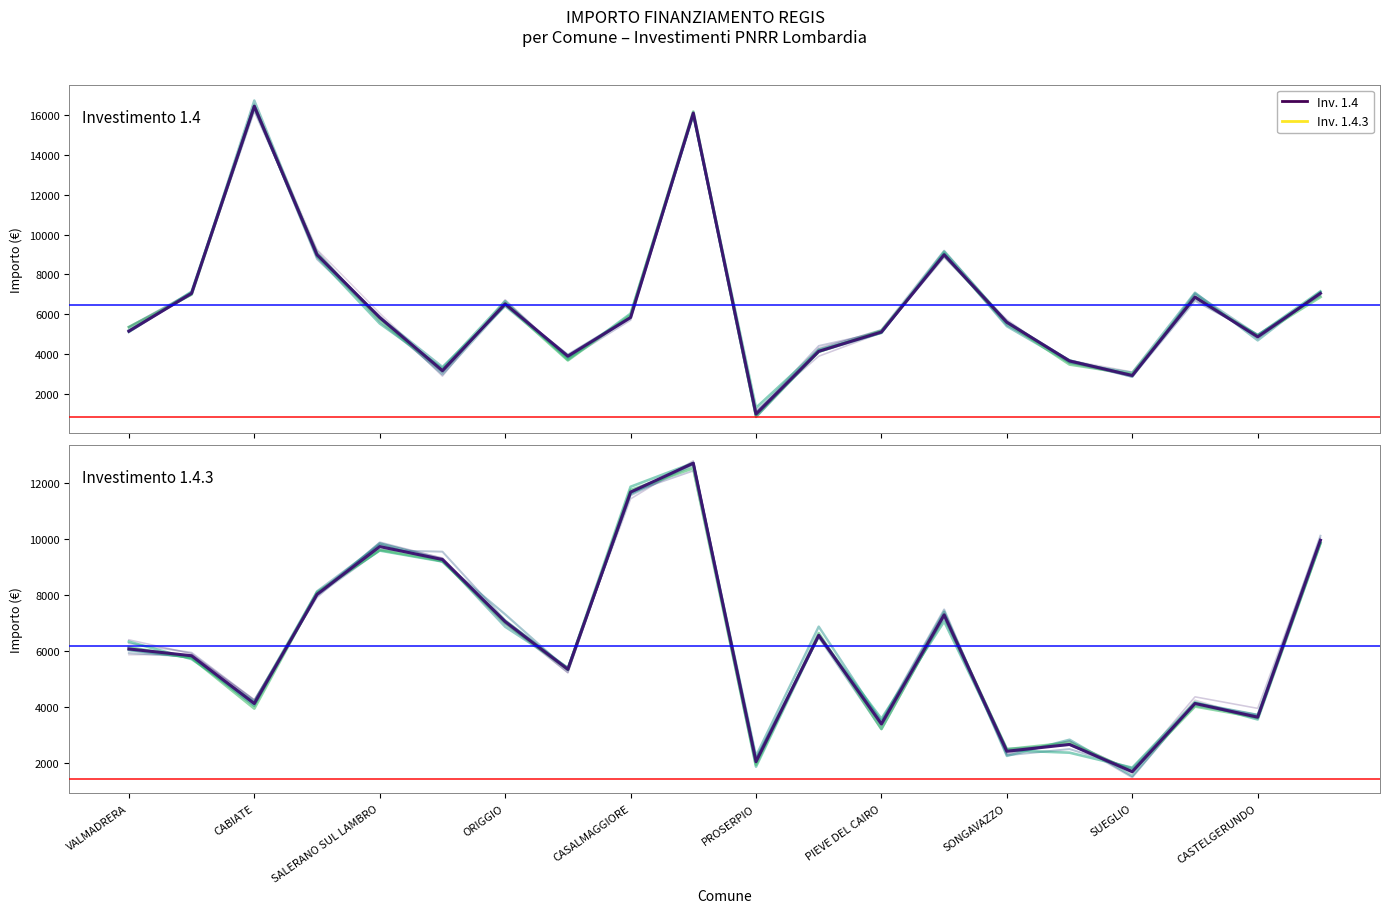

What is the value of the 1.4.3 point at the 16th from the left?

2673